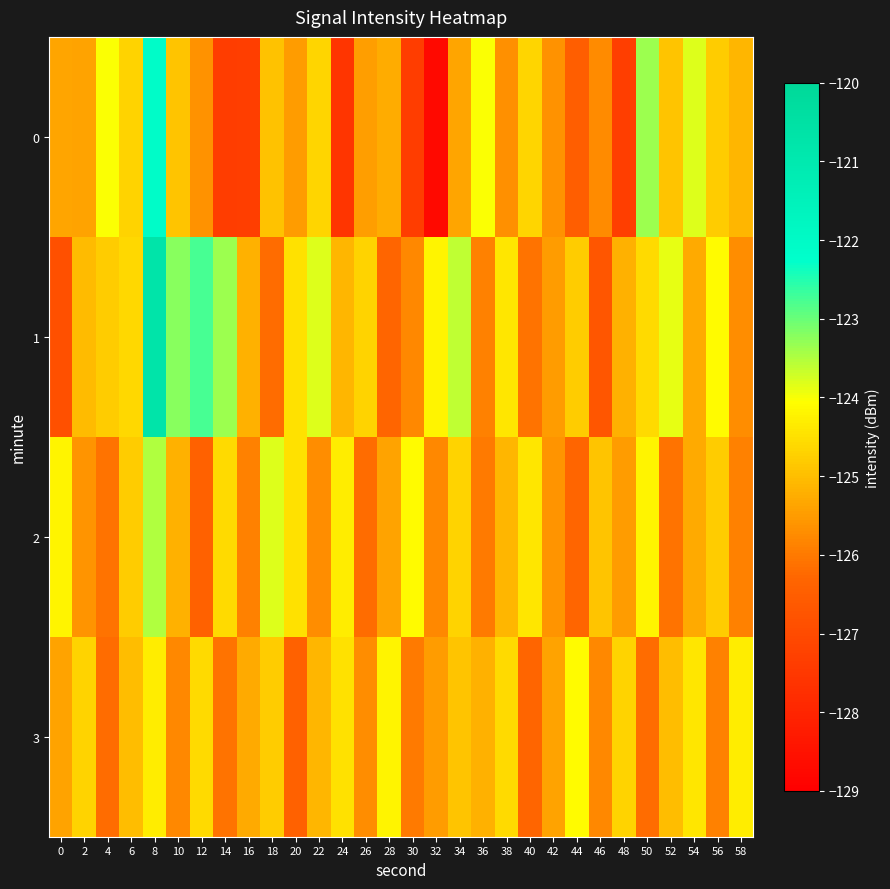

At which category is the sum across all series the highest?

8